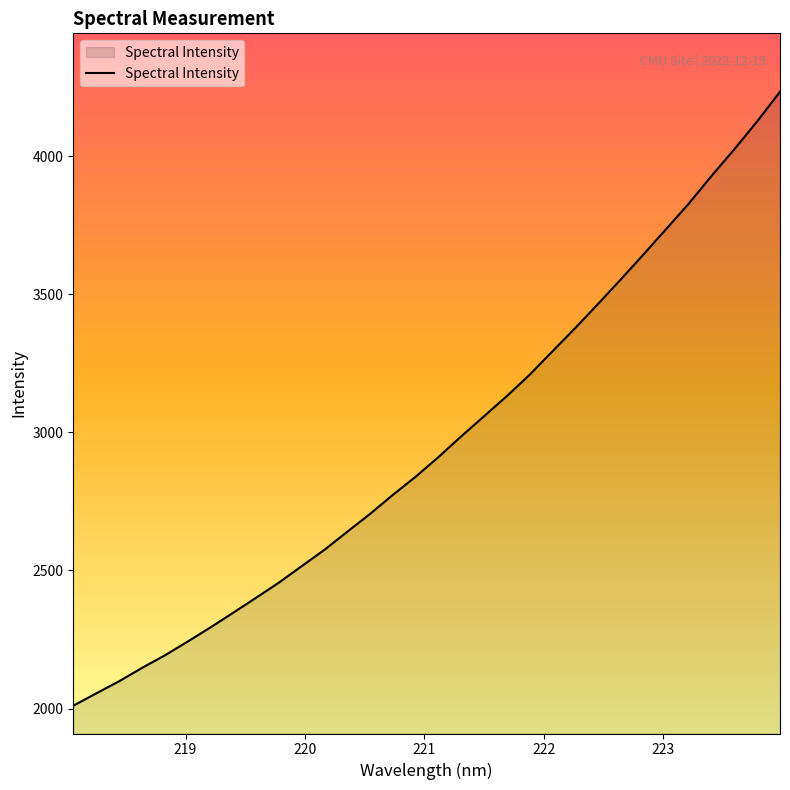

Does the chart have visible grid lines?

No